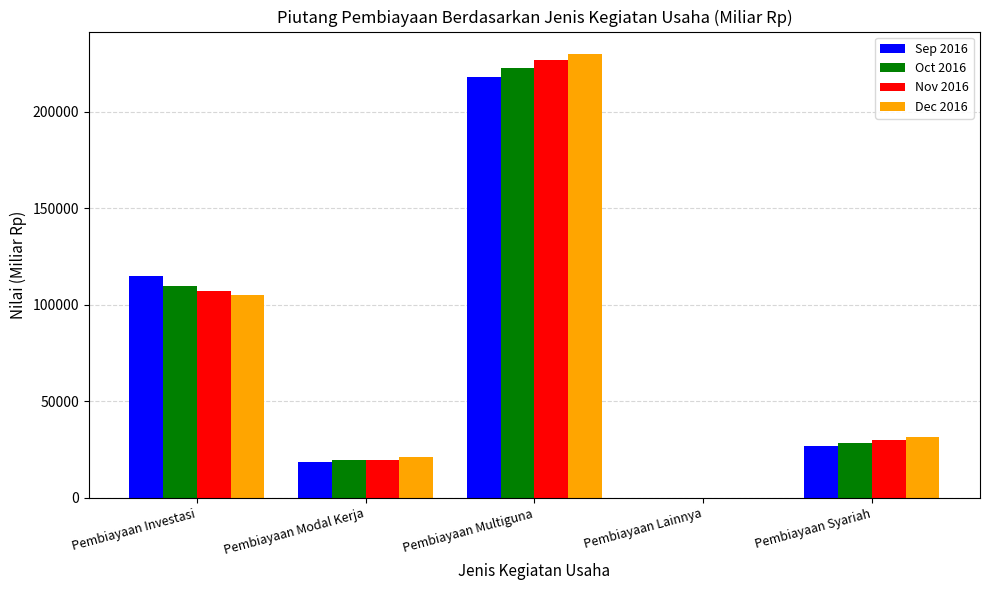

At which label does Dec 2016 first exceed 31366?

Pembiayaan Investasi